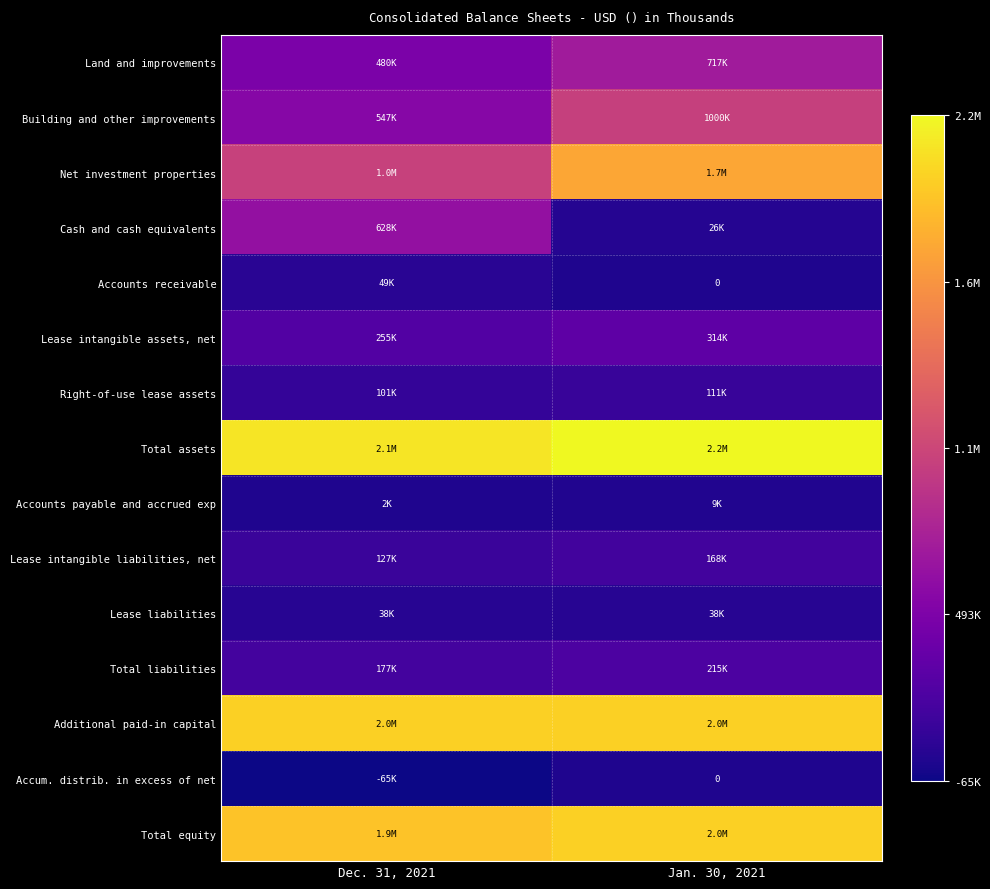

Rank the series at Dec. 31, 2021 from highest to lowest value.

Total assets, Additional paid-in capital, Total equity, Net investment properties, Cash and cash equivalents, Building and other improvements, Land and improvements, Lease intangible assets, net, Total liabilities, Lease intangible liabilities, net, Right-of-use lease assets, Accounts receivable, Lease liabilities, Accounts payable and accrued exp, Accum. distrib. in excess of net